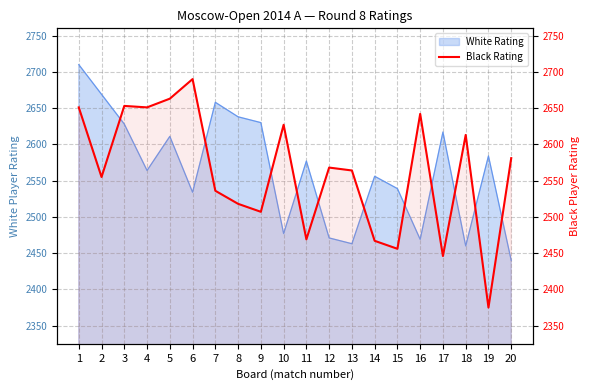

Is it true that the value at 6 is 2690?

True